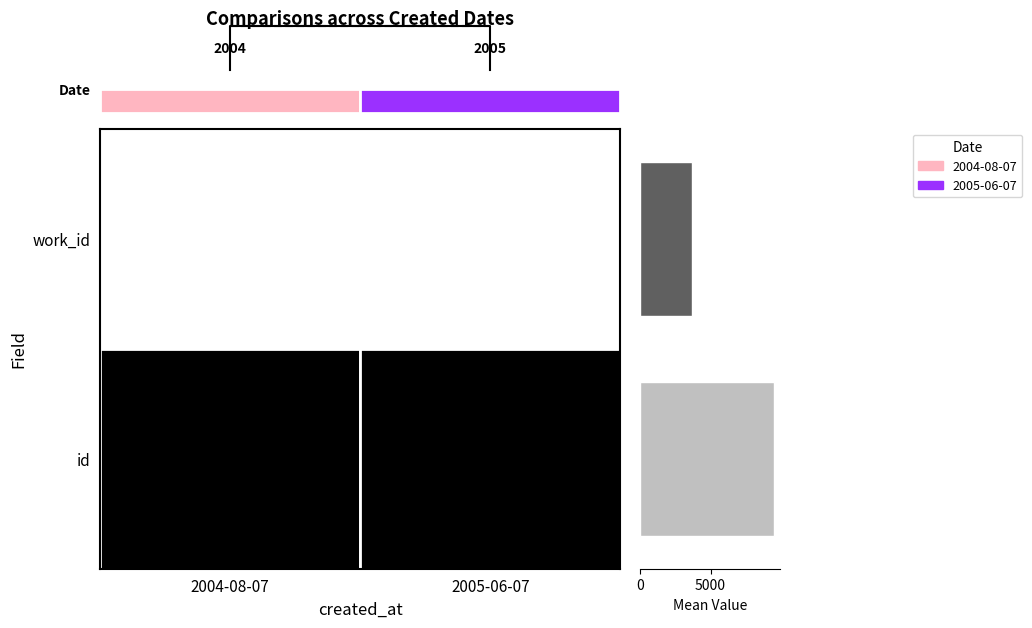

What is the average value?

6562.0